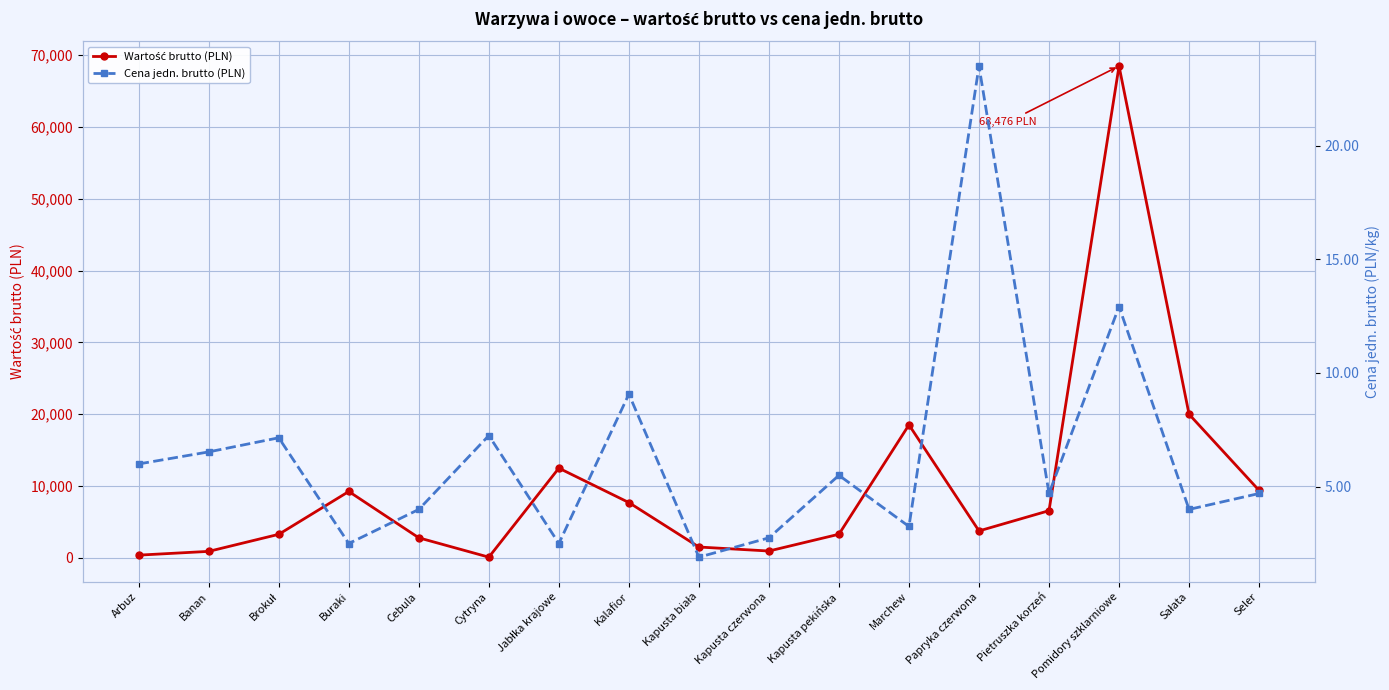

What is the value of the Wartość brutto (PLN) point at the 4th from the left?

9250.0